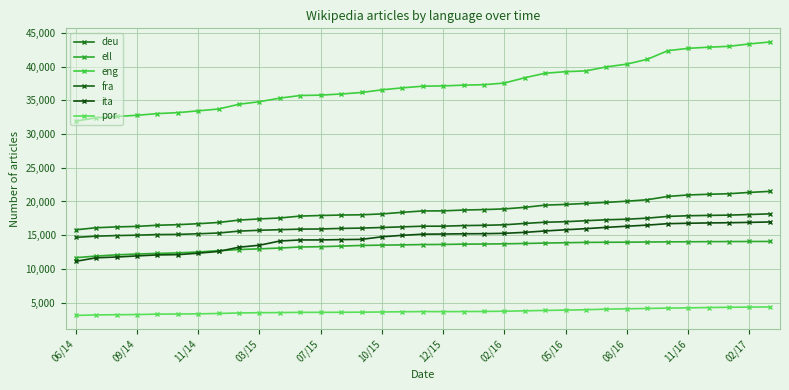

True or false: ita has more than 2 interior local peaks.

False